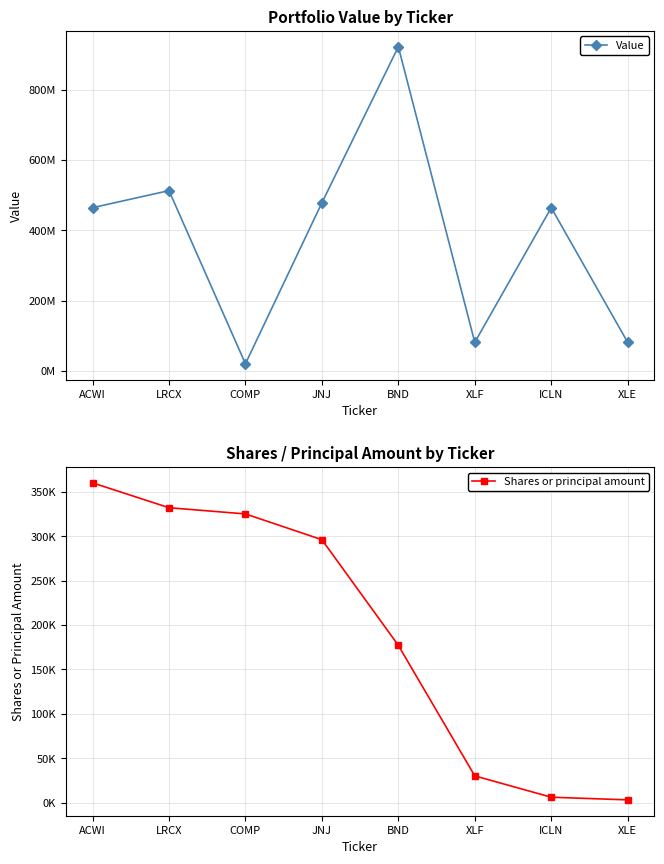

What position from the left is BND?

5